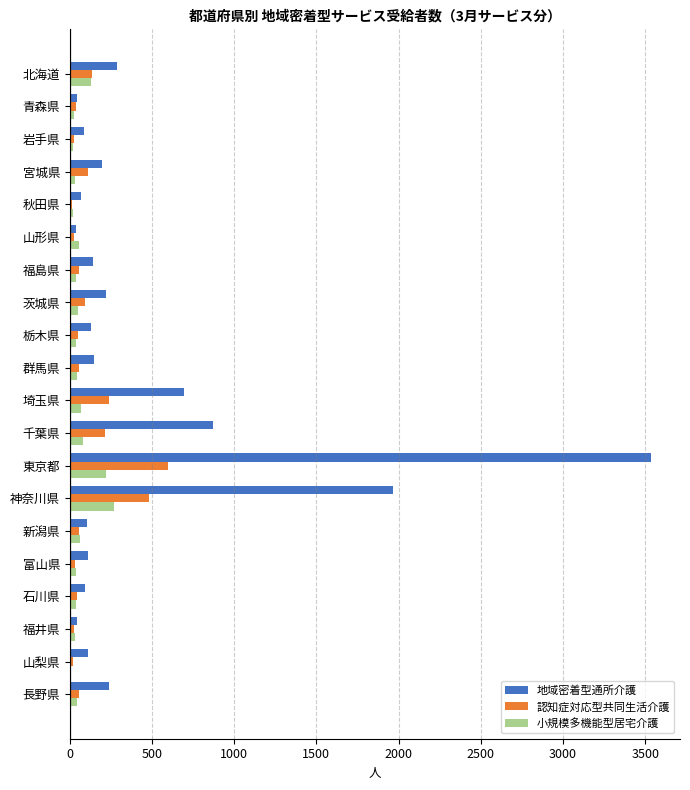

What is the maximum value for 地域密着型通所介護?

3535